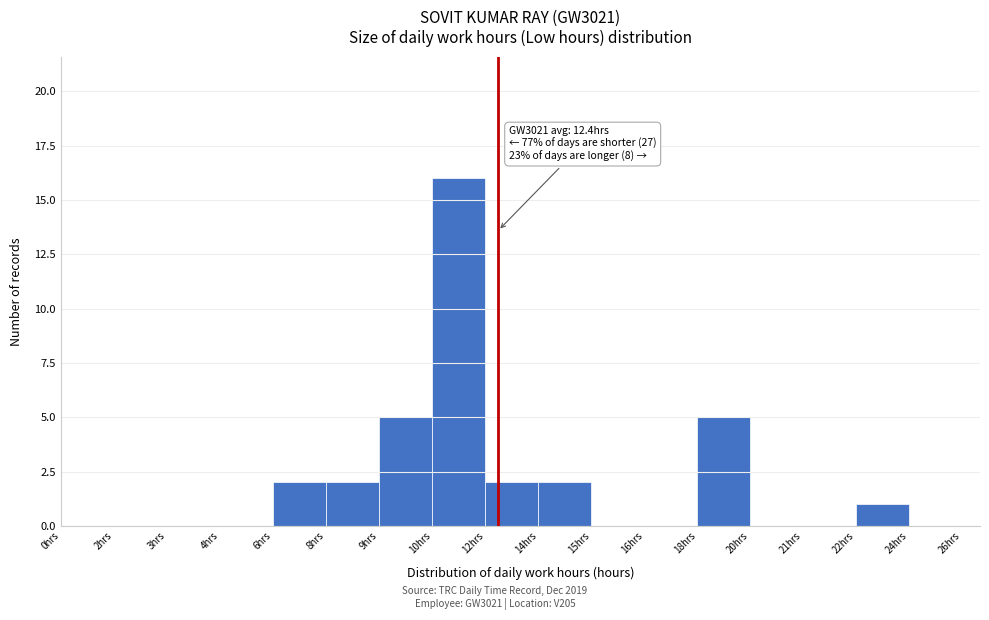

Reading left to right, list all the values displayed in this chart.

0hrs=0	2hrs=0	3hrs=0	4hrs=0	6hrs=2	8hrs=2	9hrs=5	10hrs=16	12hrs=2	14hrs=2	15hrs=0	16hrs=0	18hrs=5	20hrs=0	21hrs=0	22hrs=1	24hrs=0